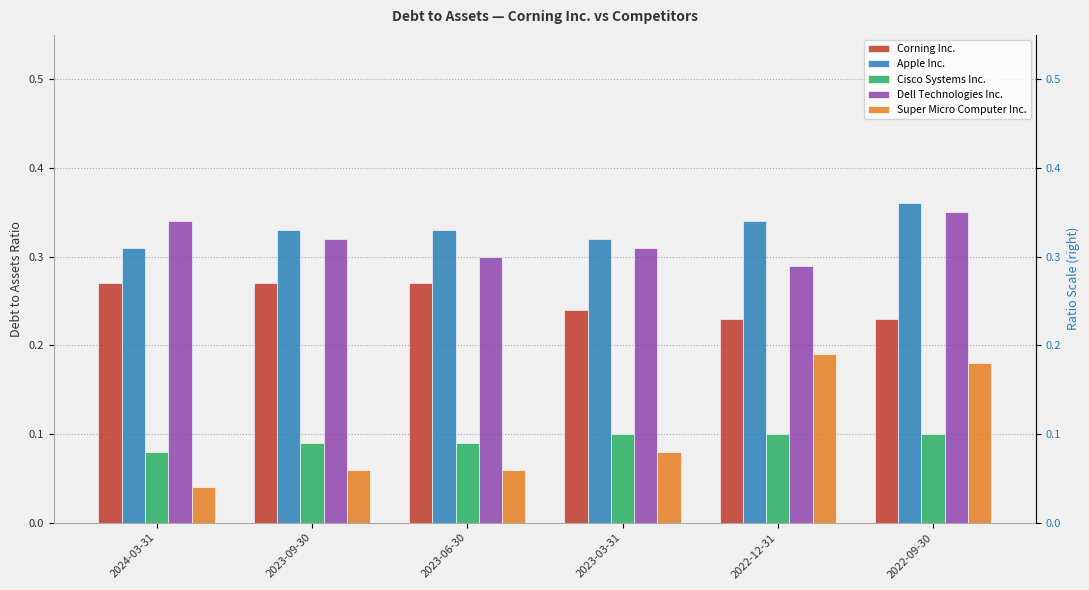

What is the maximum value for Corning Inc.?

0.3